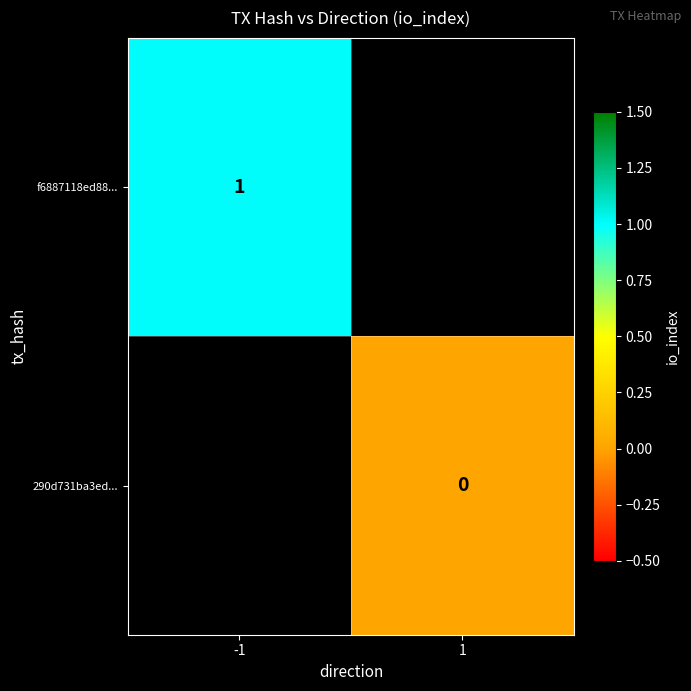

At which category does the chart reach its peak across all series?

-1